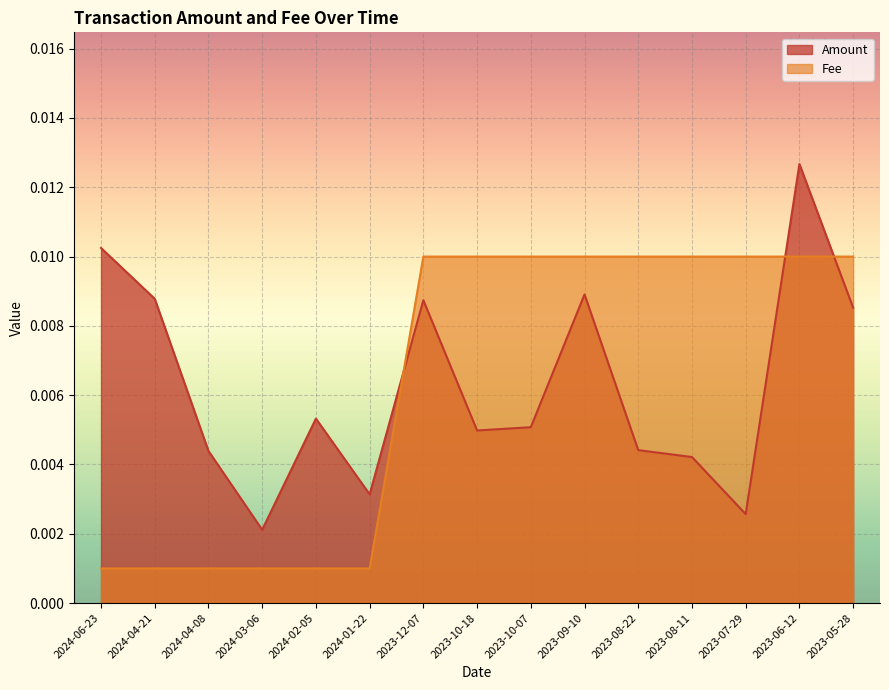

How many intersections are there between Amount and Fee?

3